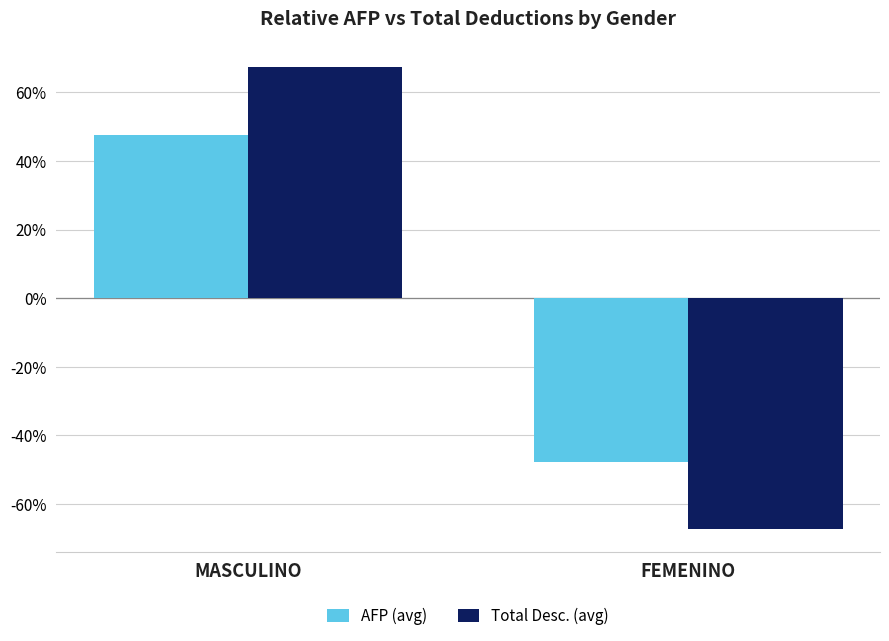

Reading right to left, extract all data points from this chart.

AFP (avg): -47.6	47.6
Total Desc. (avg): -67.3	67.3